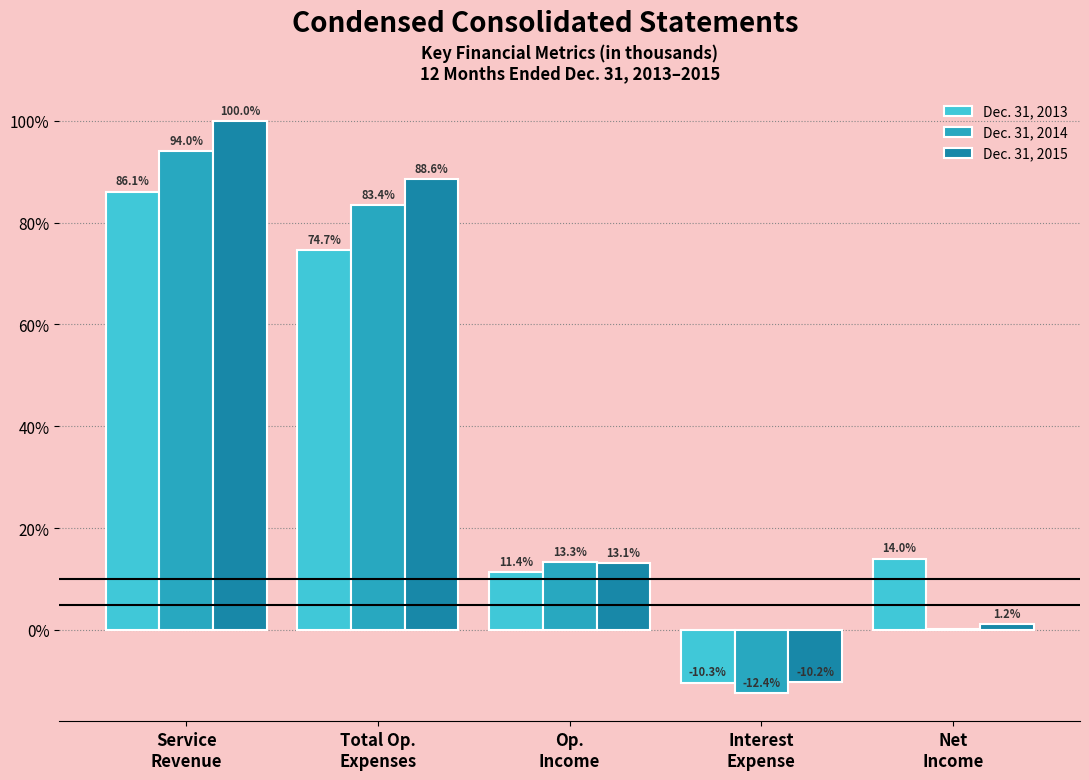

Which series has the largest total across all categories?

Dec. 31, 2015